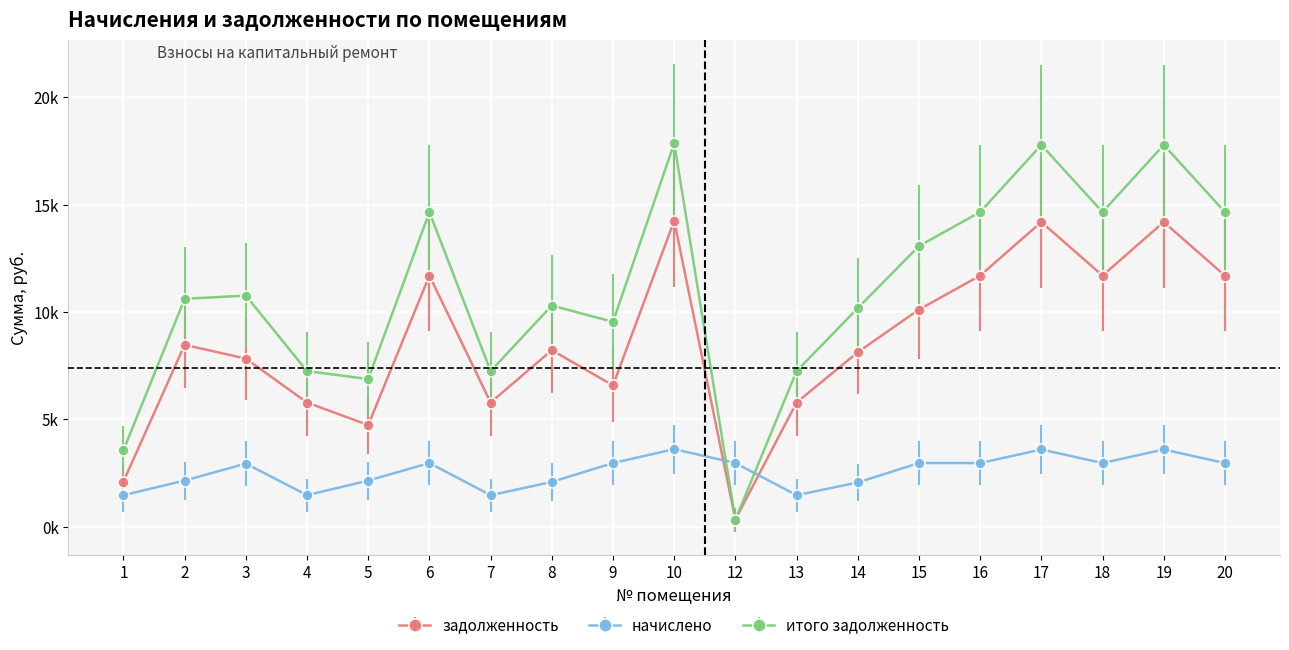

What are all the series names shown in the legend?

задолженность, начислено, итого задолженность